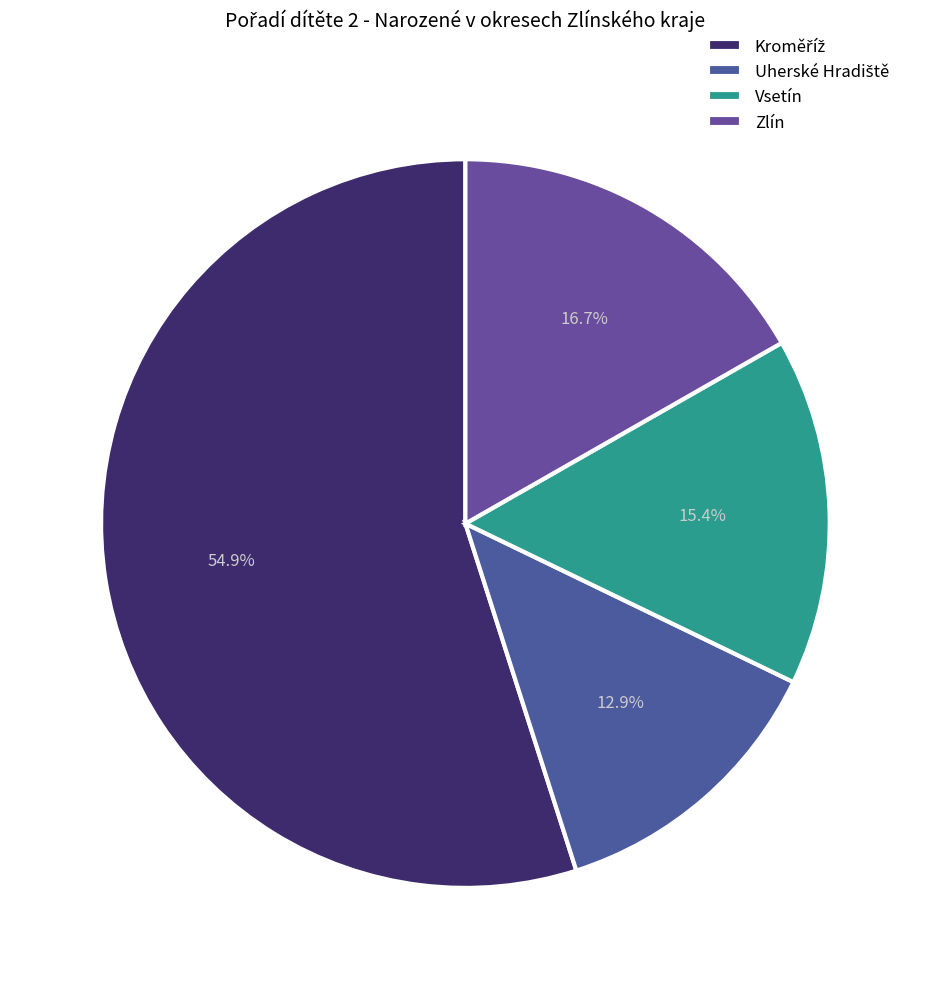

Count the number of slices in the pie.

4